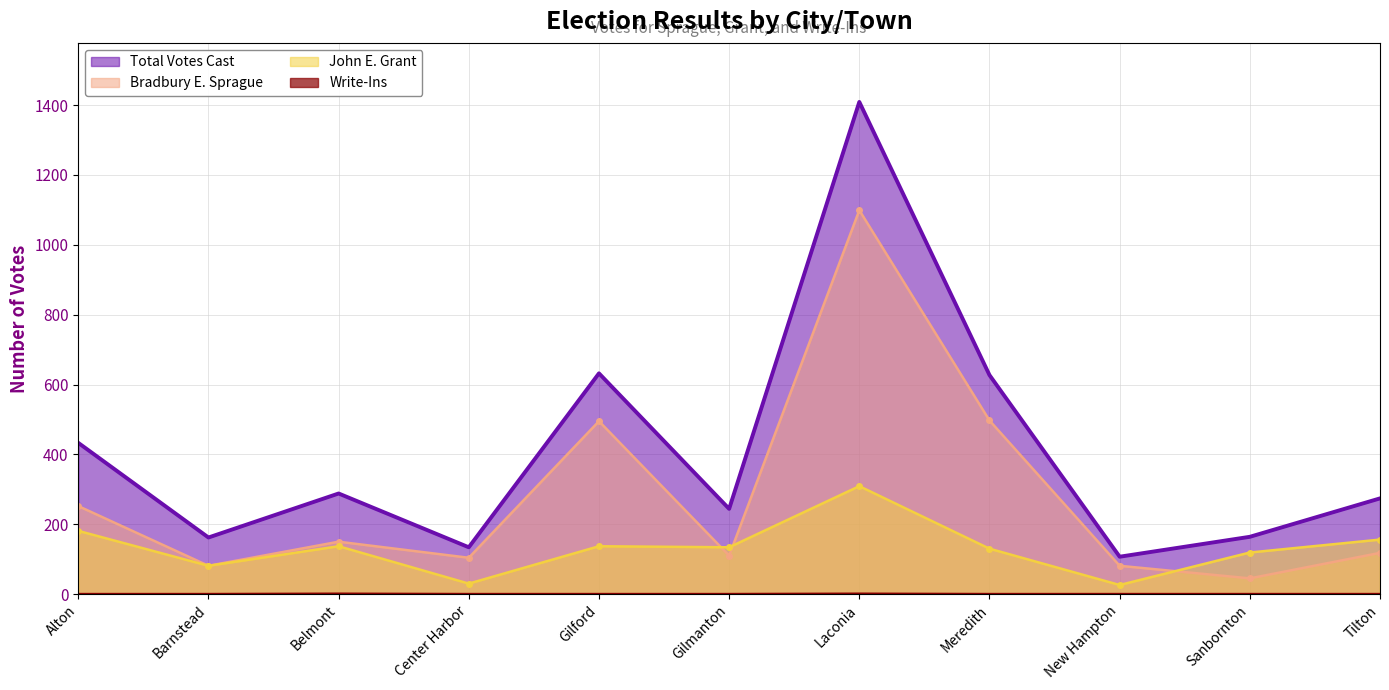

The value of John E. Grant at Belmont is 137. True or false?

True